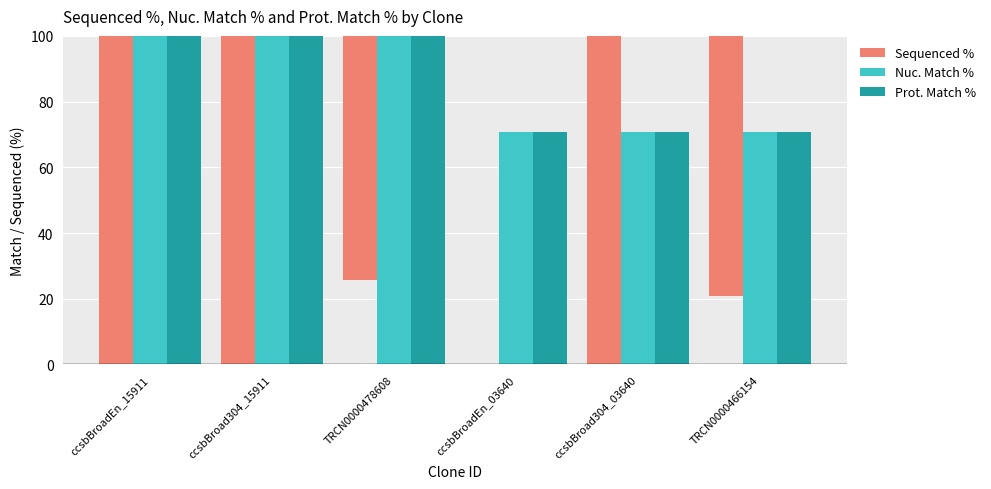

How many bars are there in each group?

3